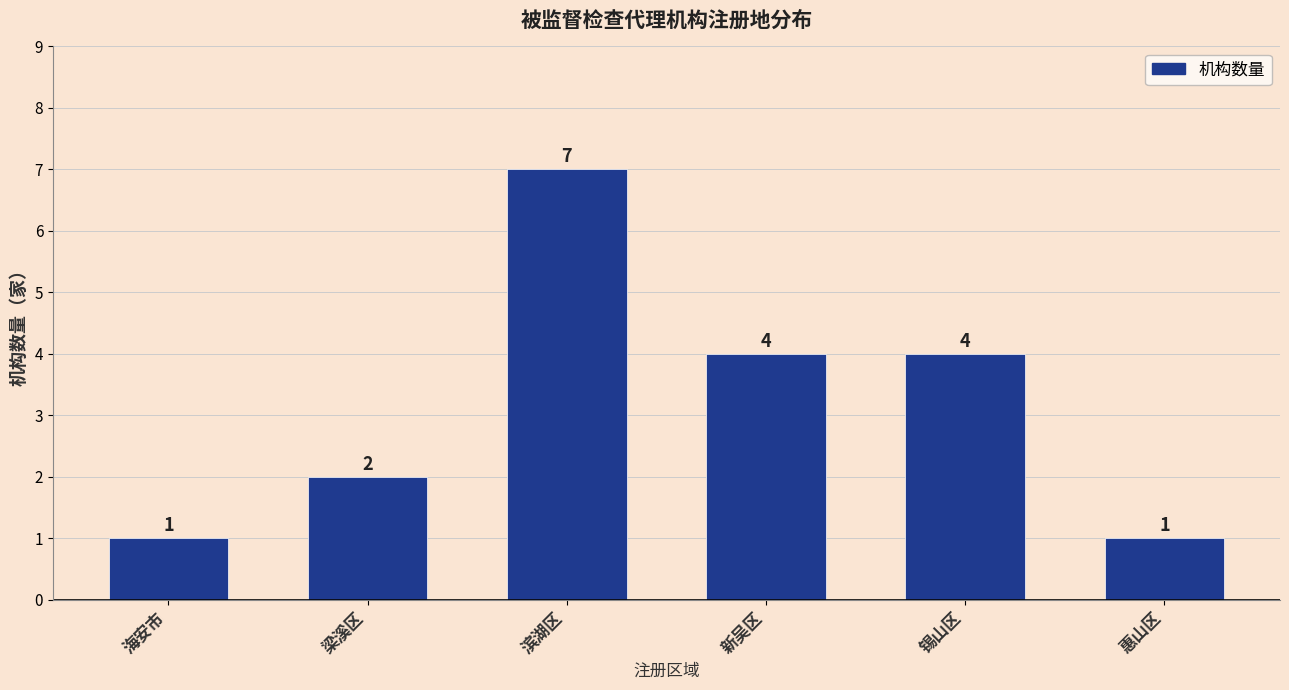

How many data points does each series have?

6